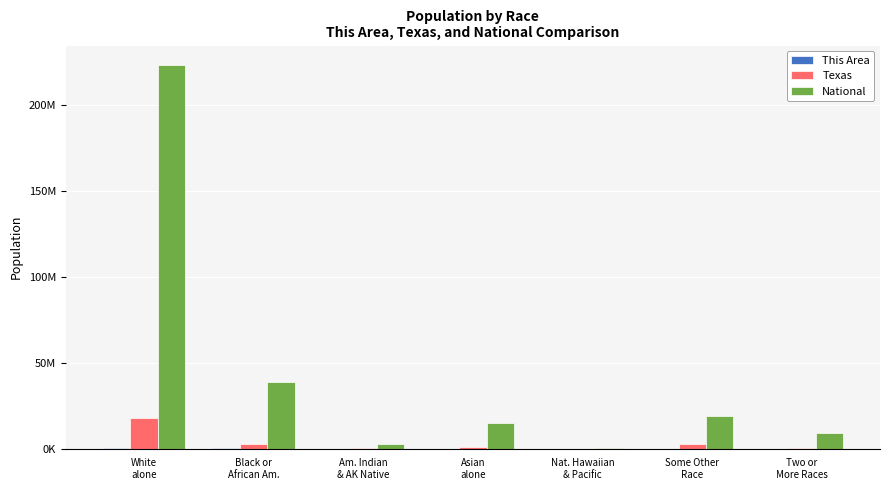

What is the sum of all National values?

308745538